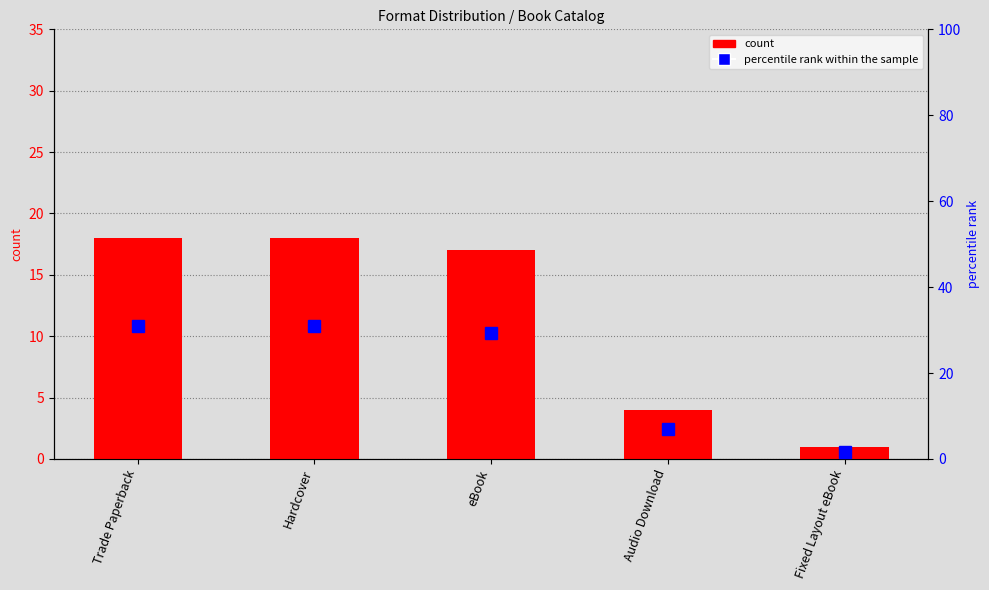

True or false: percentile rank within the sample has a value of 0.7 at Fixed Layout eBook.

False